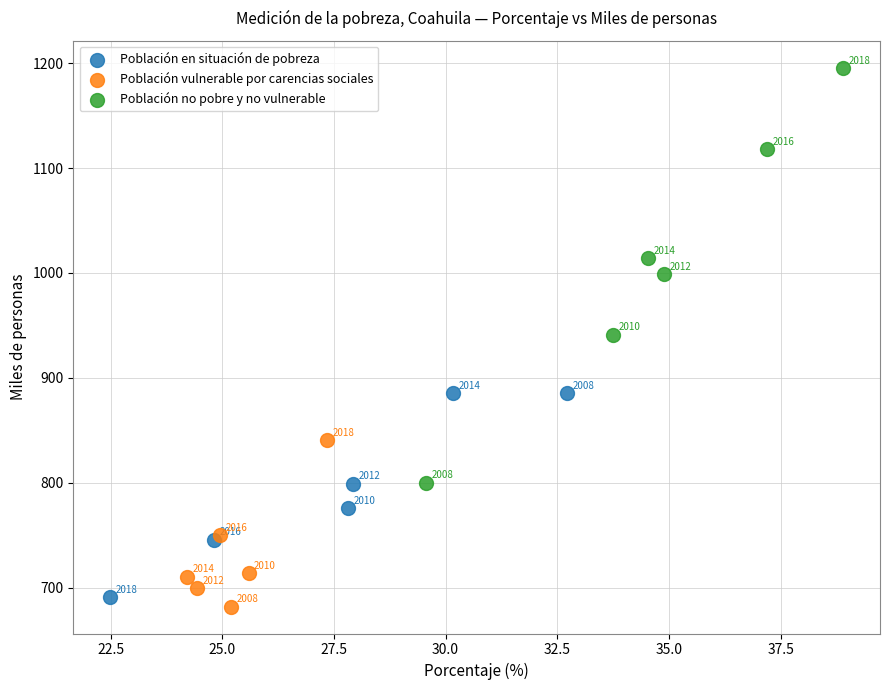

Which series contains the highest Y value?

Población no pobre y no vulnerable